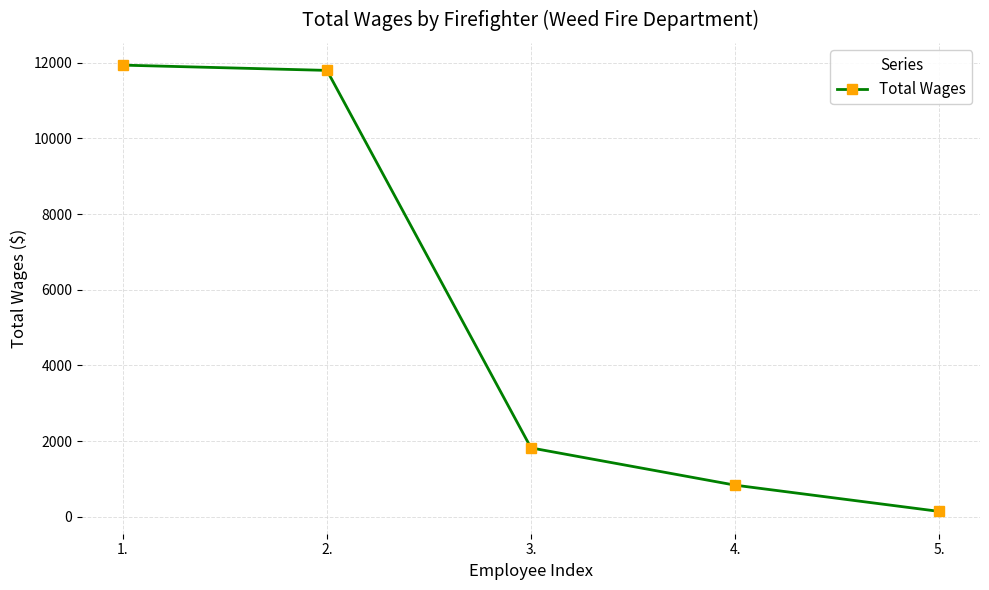

What is the sum of the values at 5. and 2.?

11937